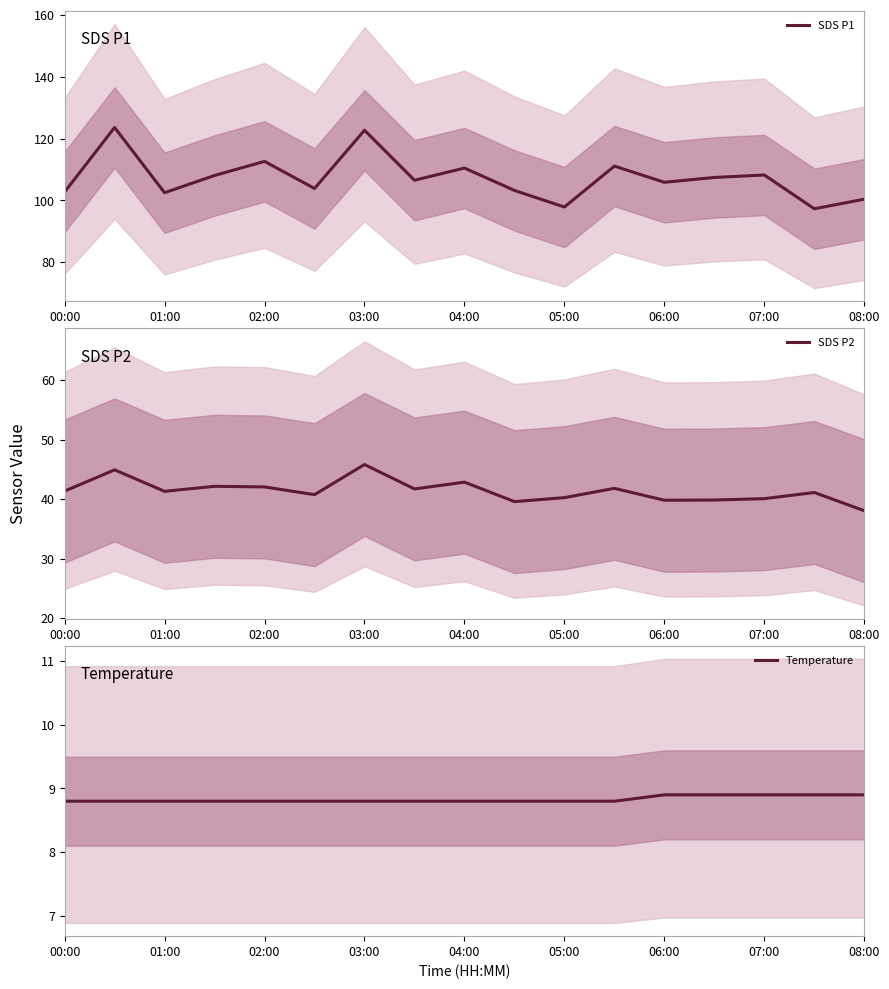

True or false: SDS P2 has a value of 40.3 at 05:00.

True